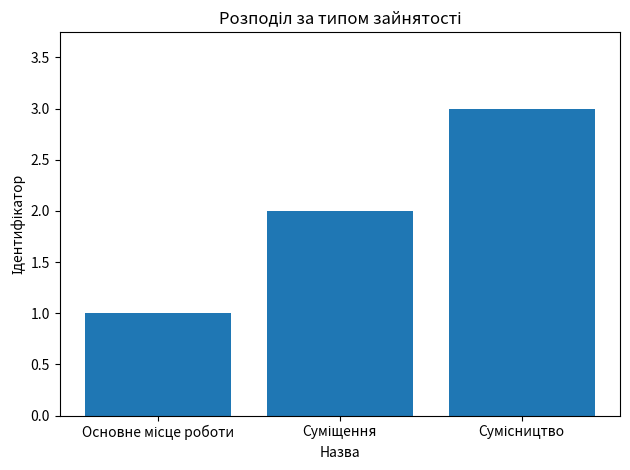

What is the sum of all values?

6